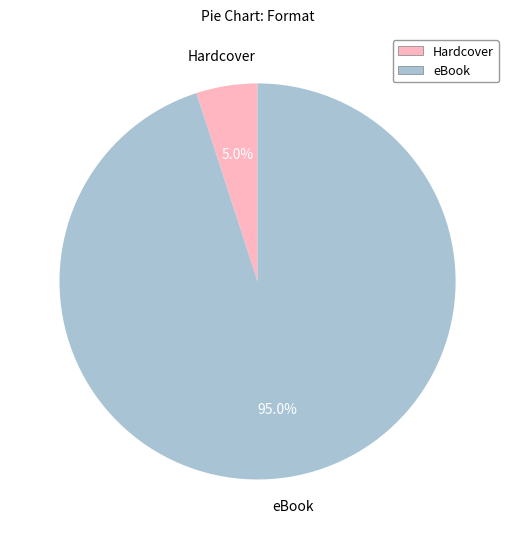

Between Hardcover and eBook, which is larger?

eBook